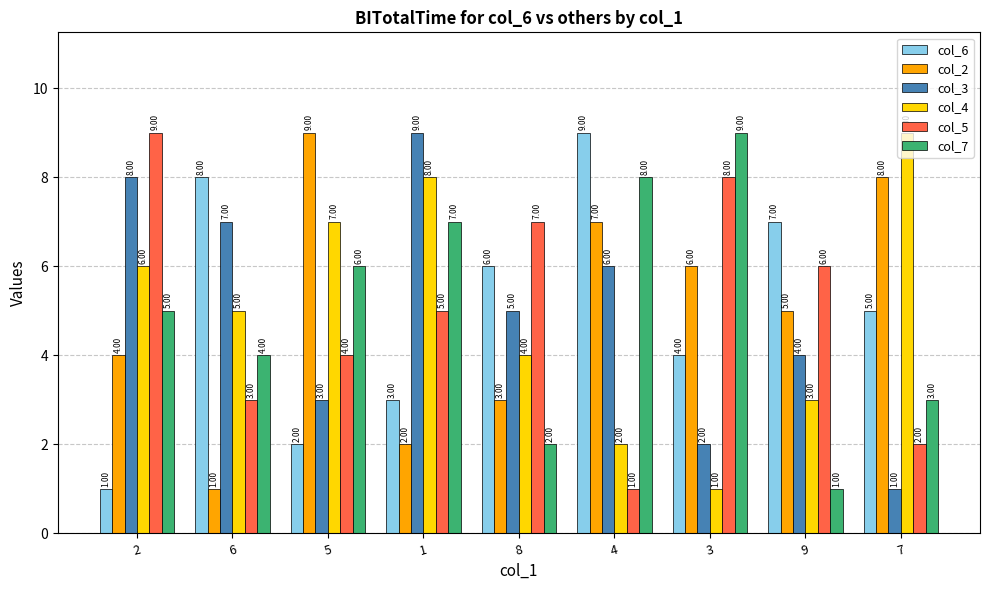

Reading left to right, transcribe all the data shown in this chart.

col_6: 1	8	2	3	6	9	4	7	5
col_2: 4	1	9	2	3	7	6	5	8
col_3: 8	7	3	9	5	6	2	4	1
col_4: 6	5	7	8	4	2	1	3	9
col_5: 9	3	4	5	7	1	8	6	2
col_7: 5	4	6	7	2	8	9	1	3